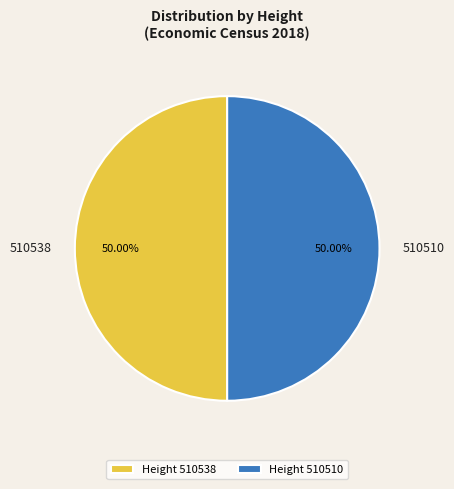

What is the ratio of the value at 510538 to the value at 510510?

1.0